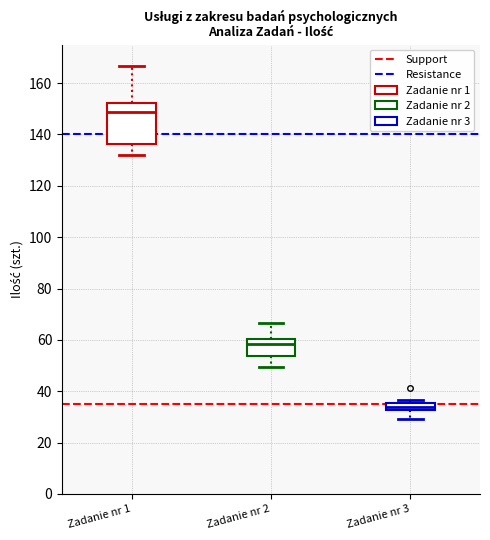

Comparing the boxes themselves (not the whiskers), which one is the tallest?

Zadanie nr 1